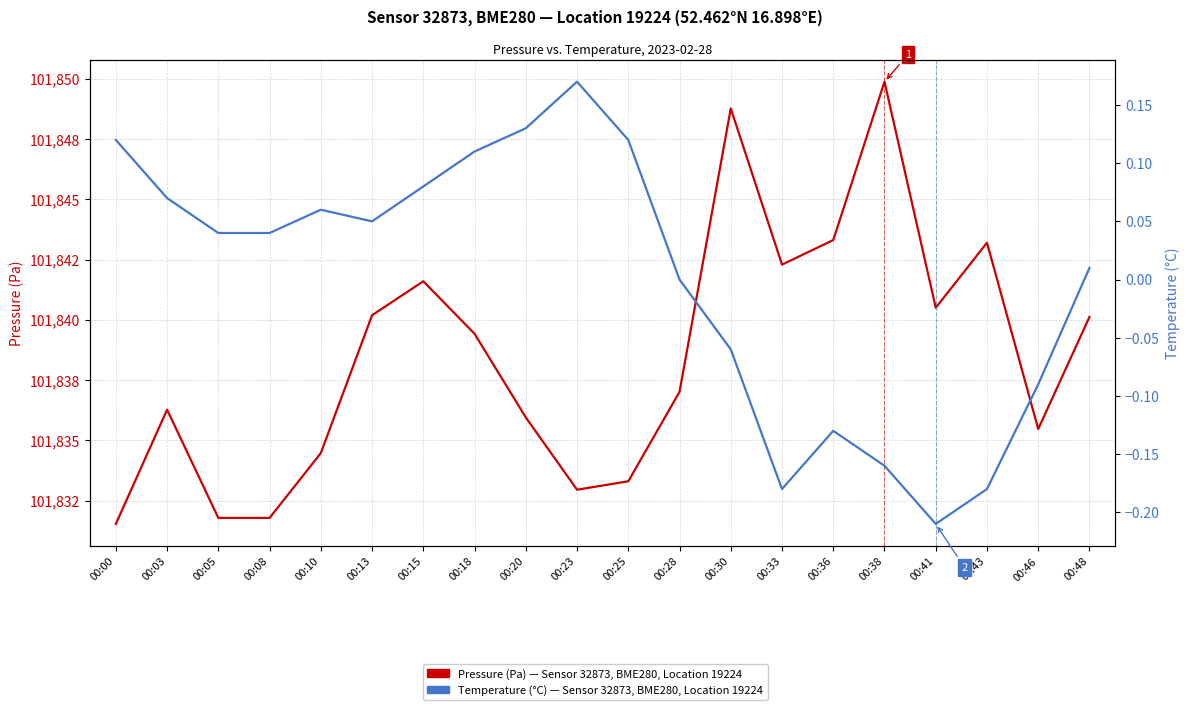

What is the total value across all series at 00:23?

101833.1